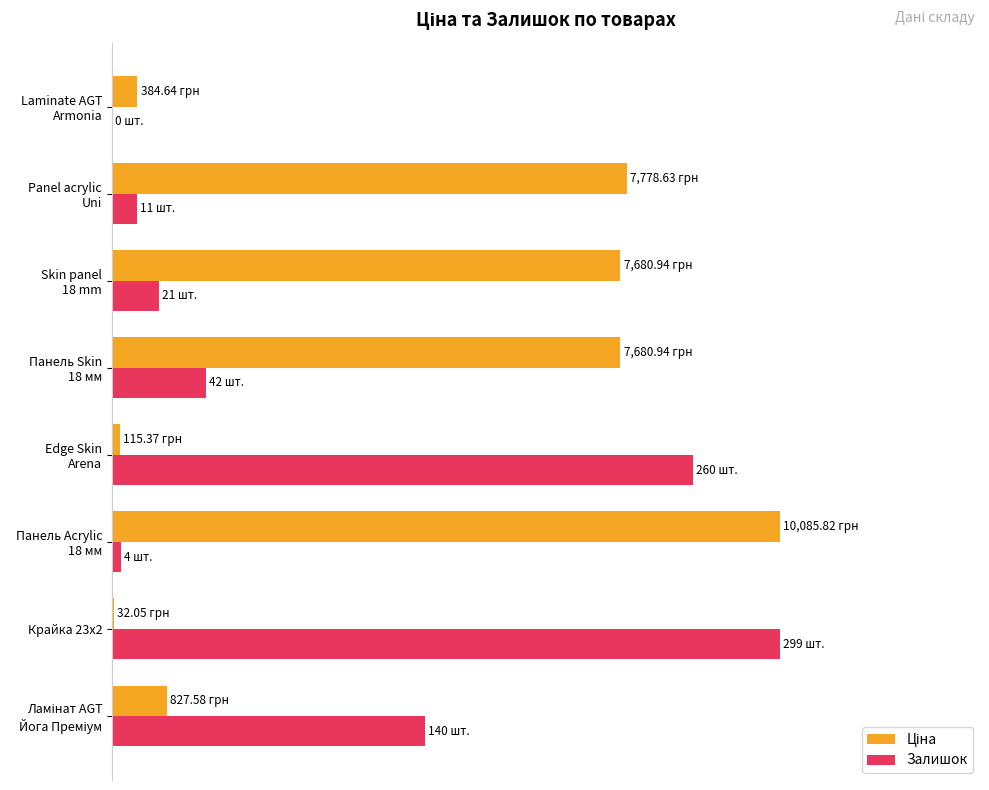

How many bars are there in each group?

2